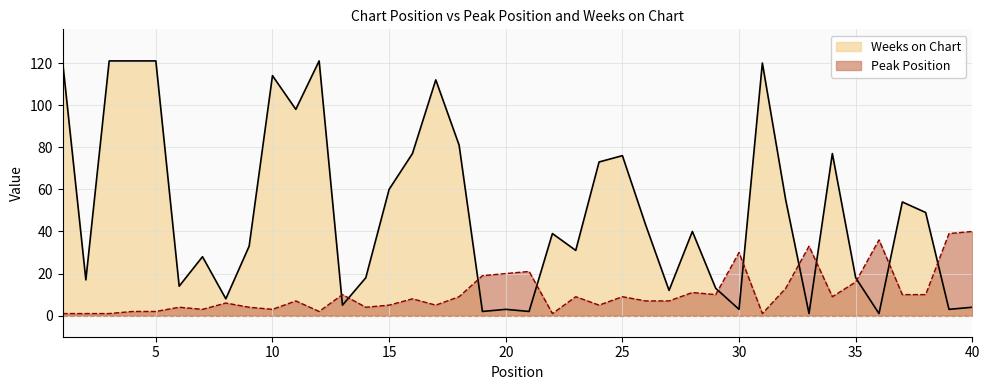

Where does the Peak Position series first go above 8?

13